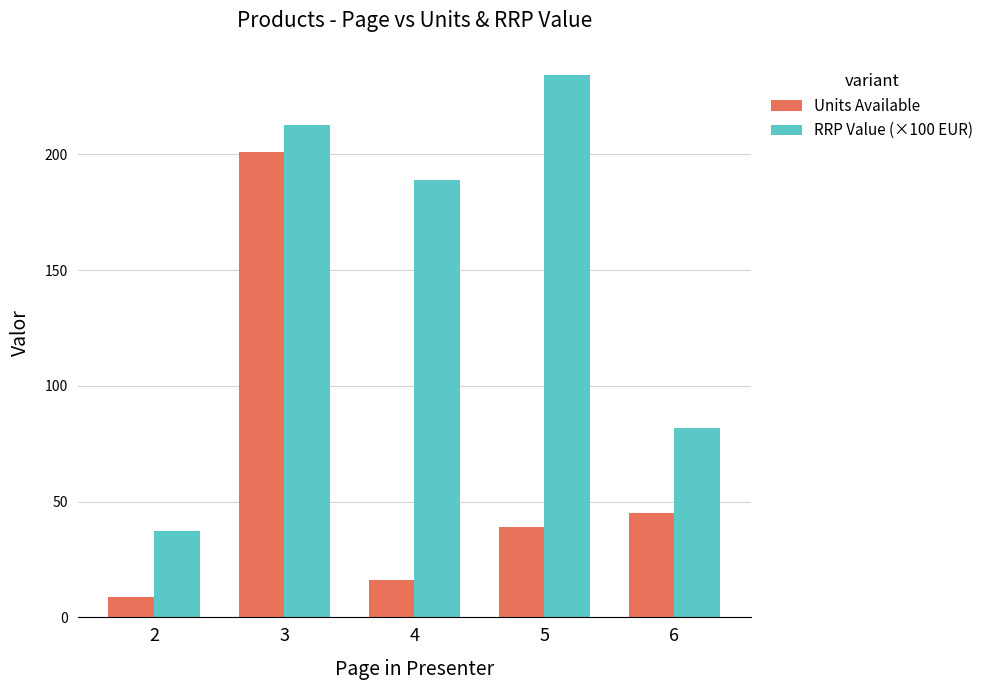

What is the difference between the maximum and minimum values in the Units Available series?

192.0